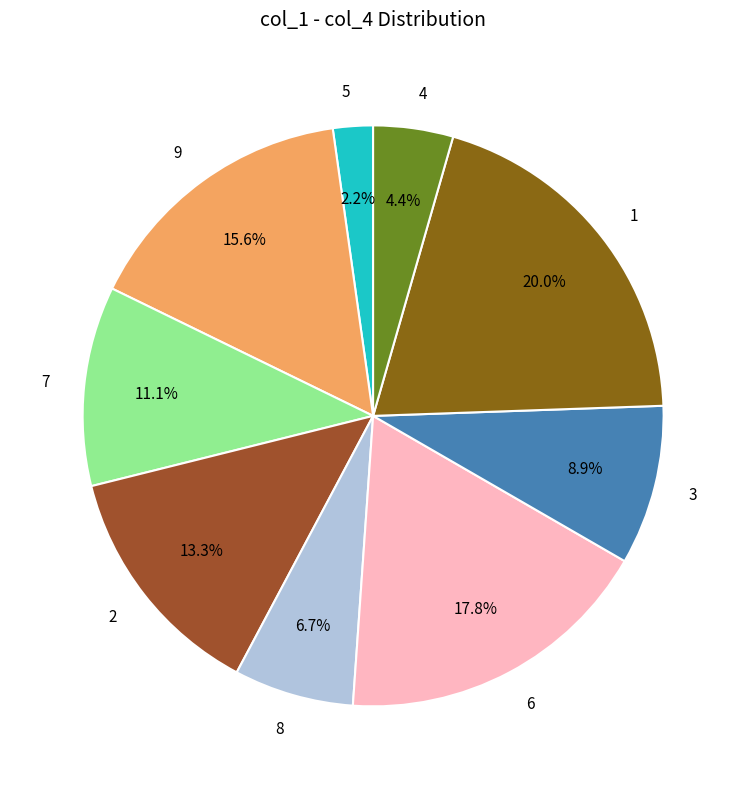

Which category has the smallest portion of the pie?

5